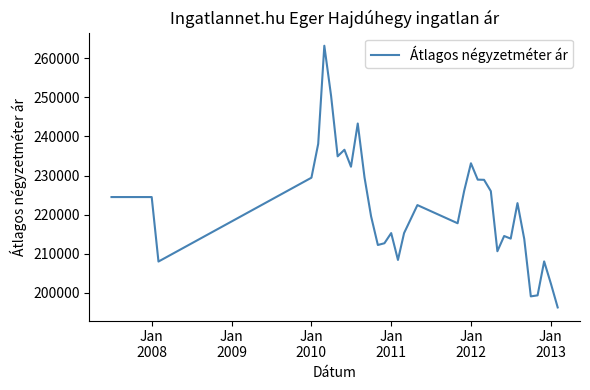

What is the smallest value displayed?

196227